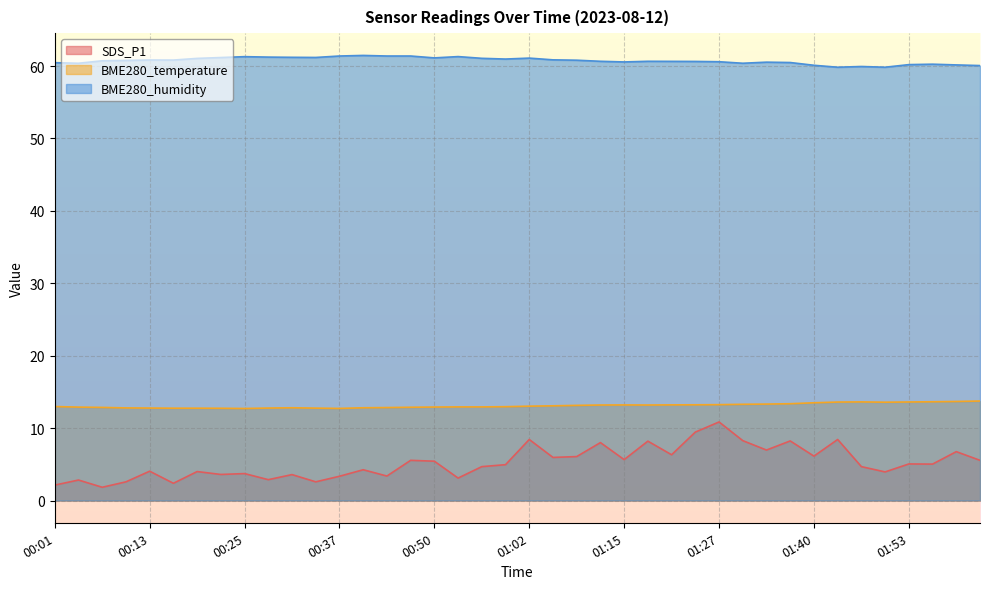

Does the chart display data point markers on the line(s)?

No